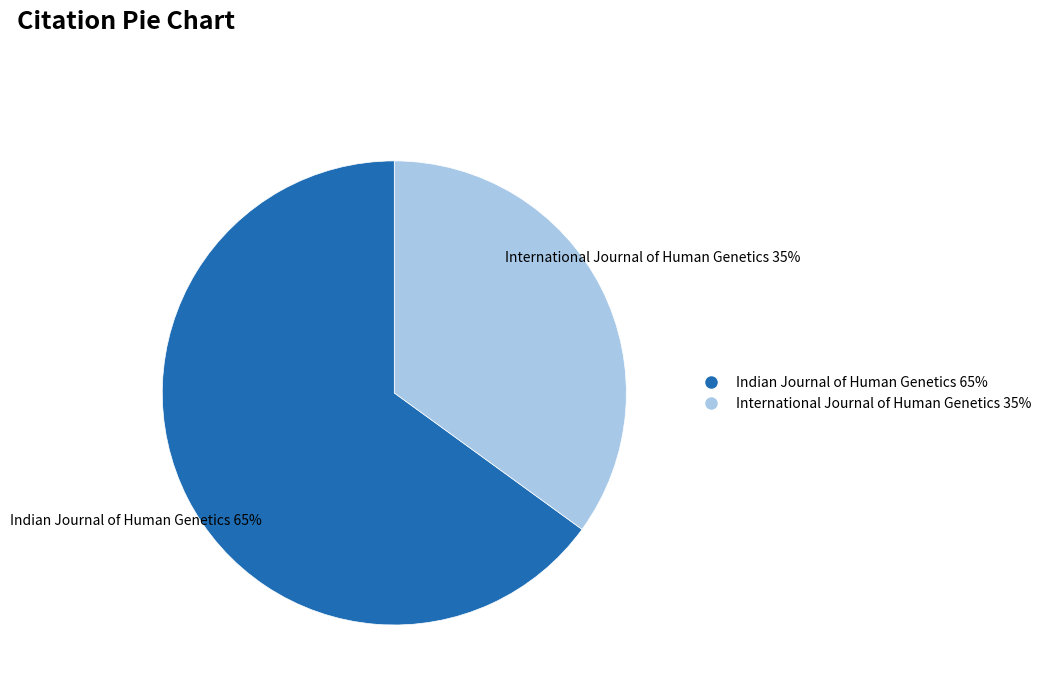

How many segments does this pie chart have?

2